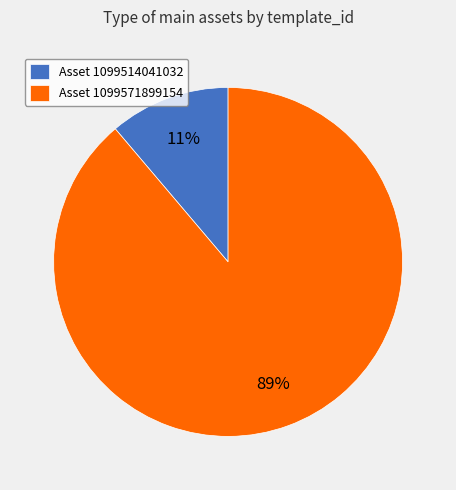

Which category has the biggest portion of the pie?

Asset 1099571899154